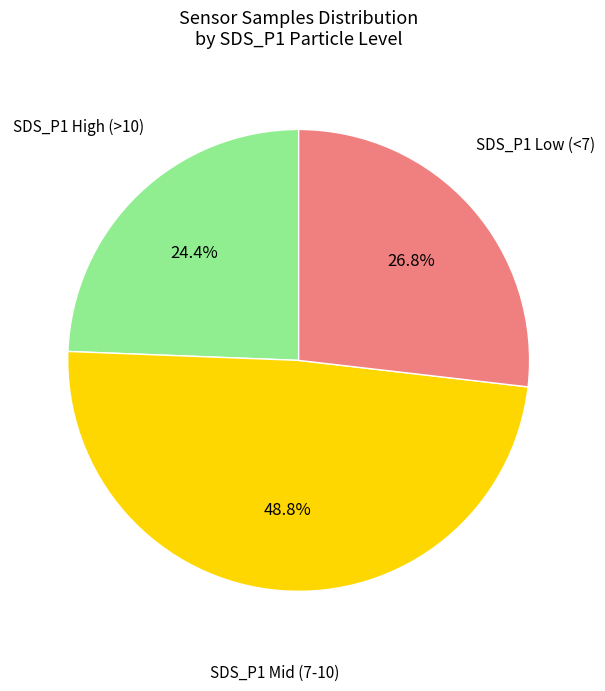

Is there any slice that represents more than half of the pie?

No